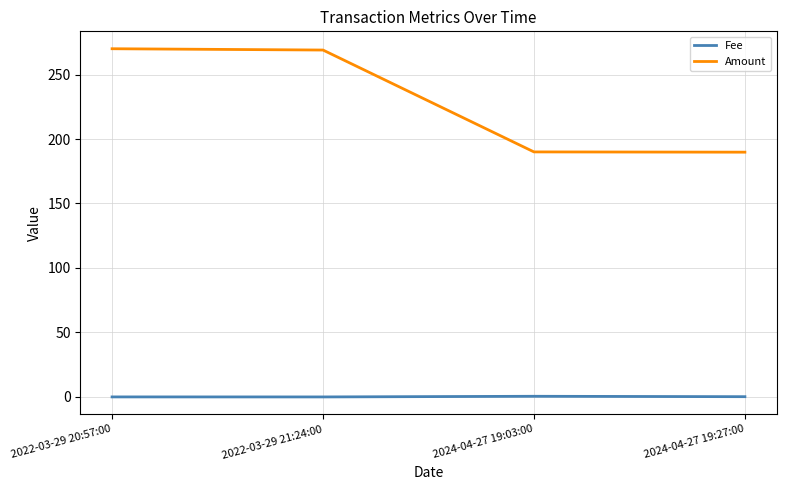

True or false: Amount and Fee intersect in this chart.

False